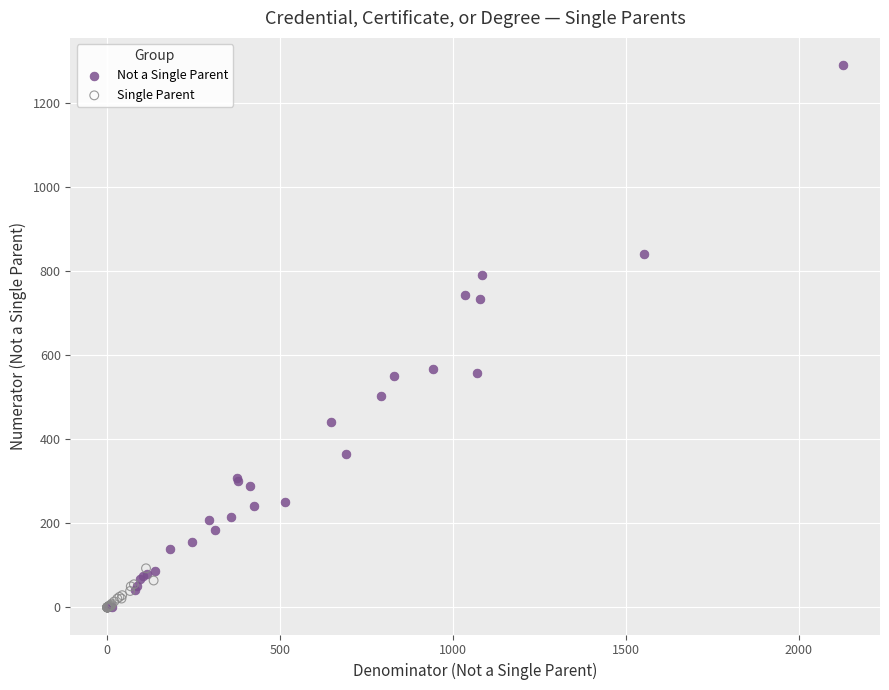

Which series reaches the maximum Y coordinate?

Not a Single Parent